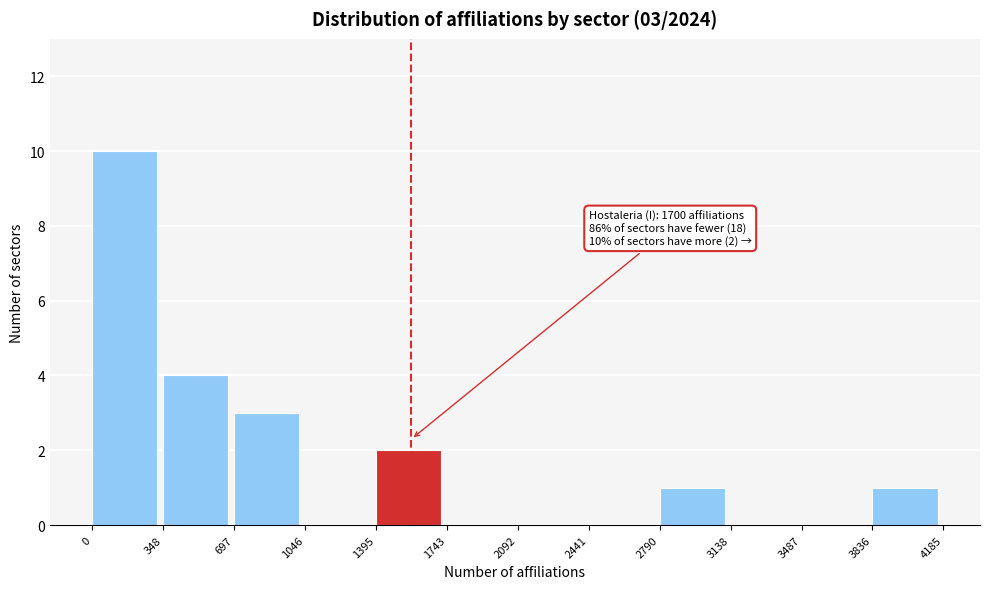

Which range on the x-axis has the tallest bar?

0 to 348